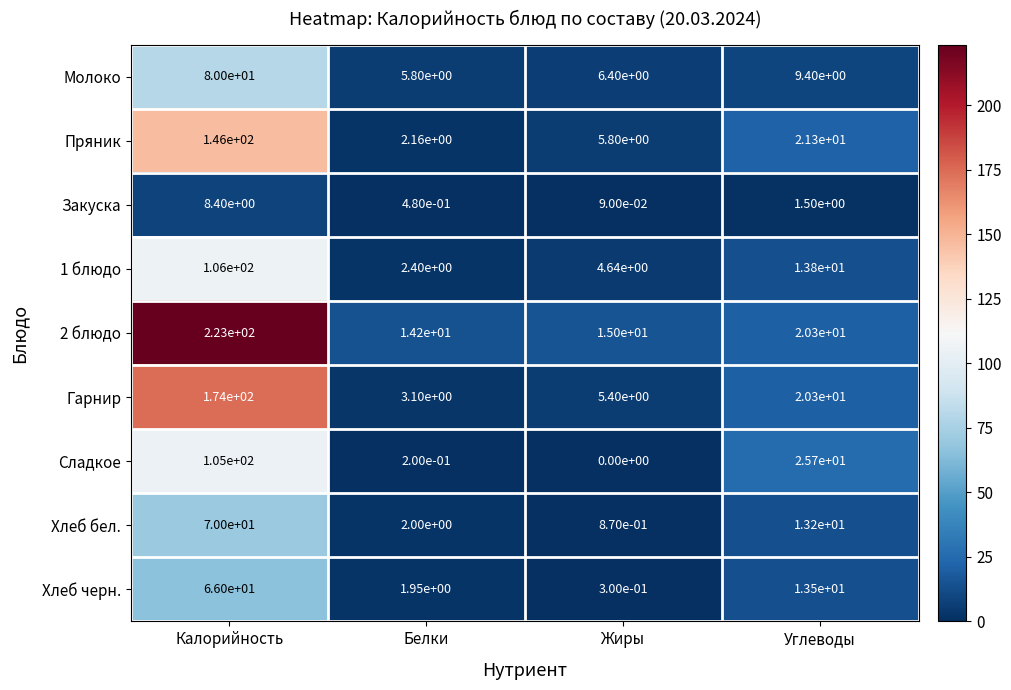

Is it true that Пряник equals 5.8 at Жиры?

True